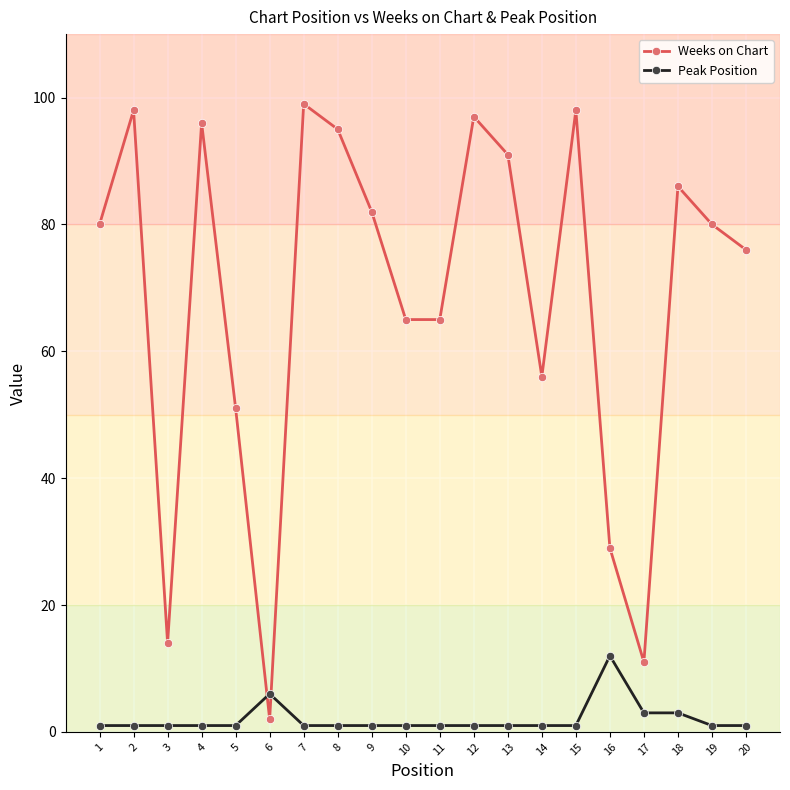

Which series has the largest total across all categories?

Weeks on Chart